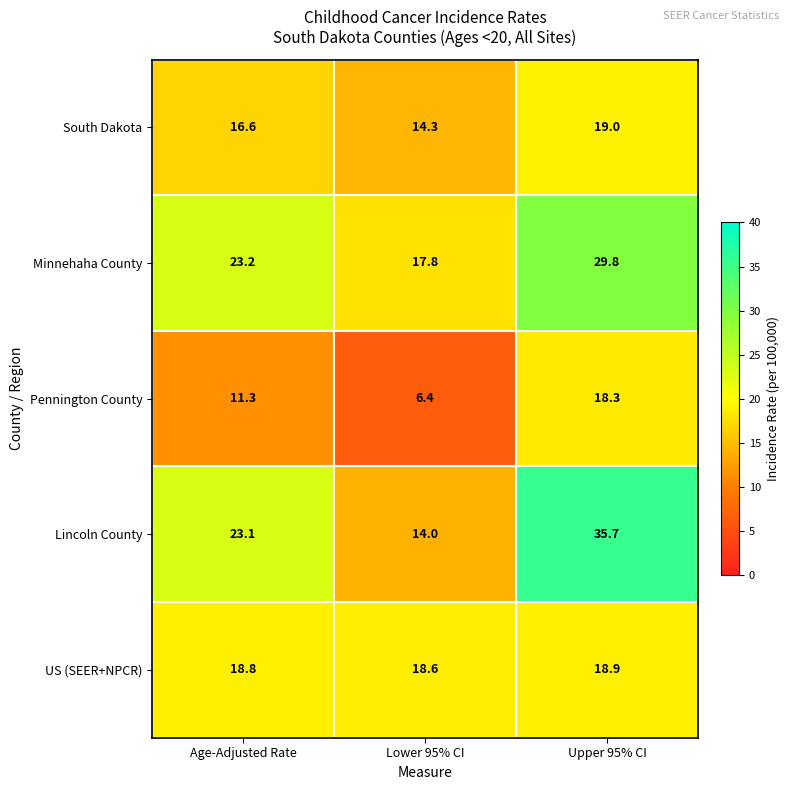

What is the maximum value shown in the chart?

35.7